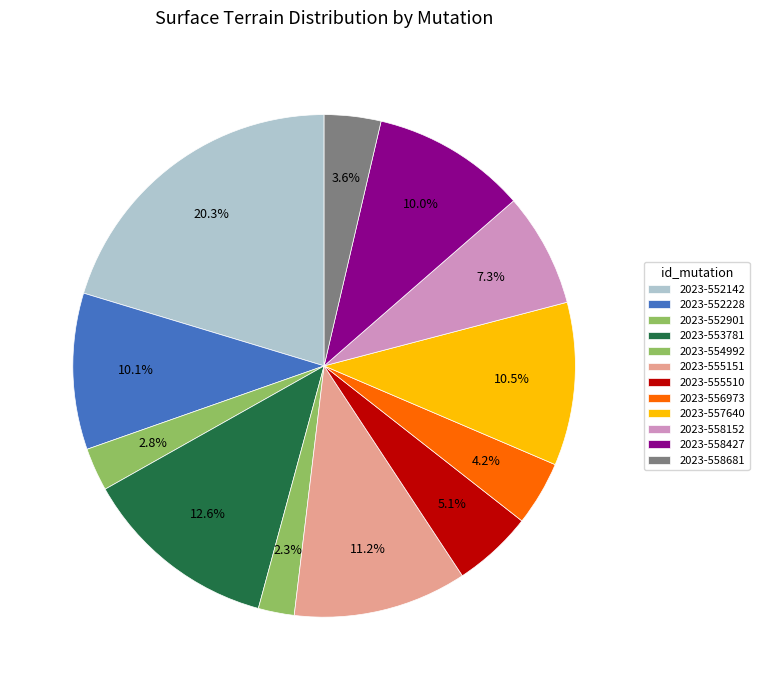

Count the number of slices in the pie.

12